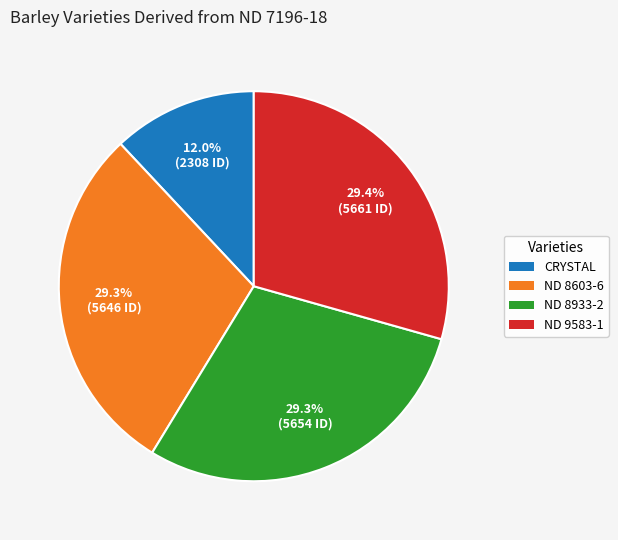

What percentage is the CRYSTAL slice, to the nearest percent?

12%